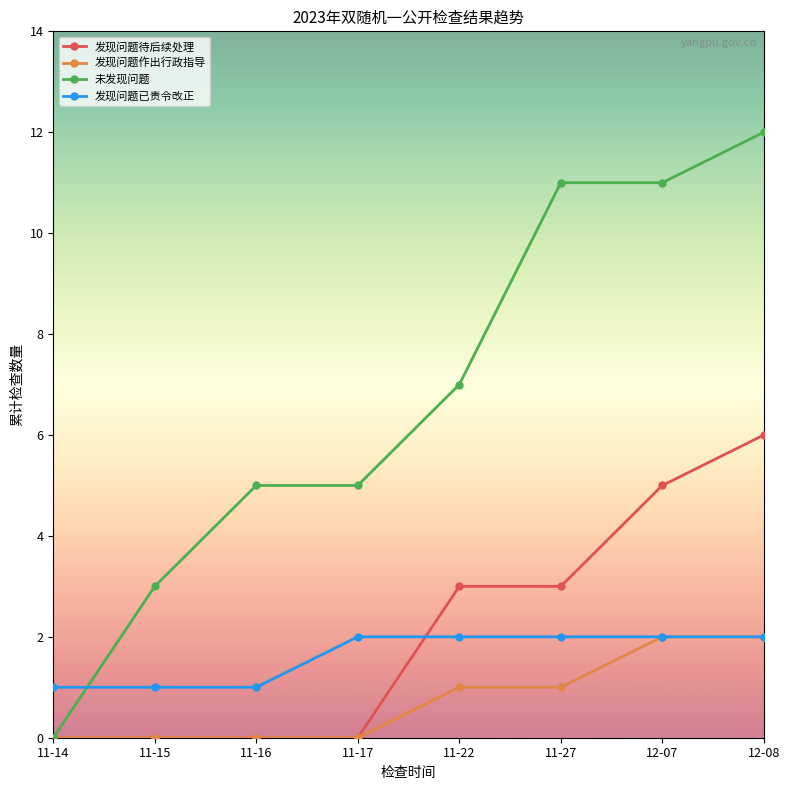

What is the greatest value displayed?

12